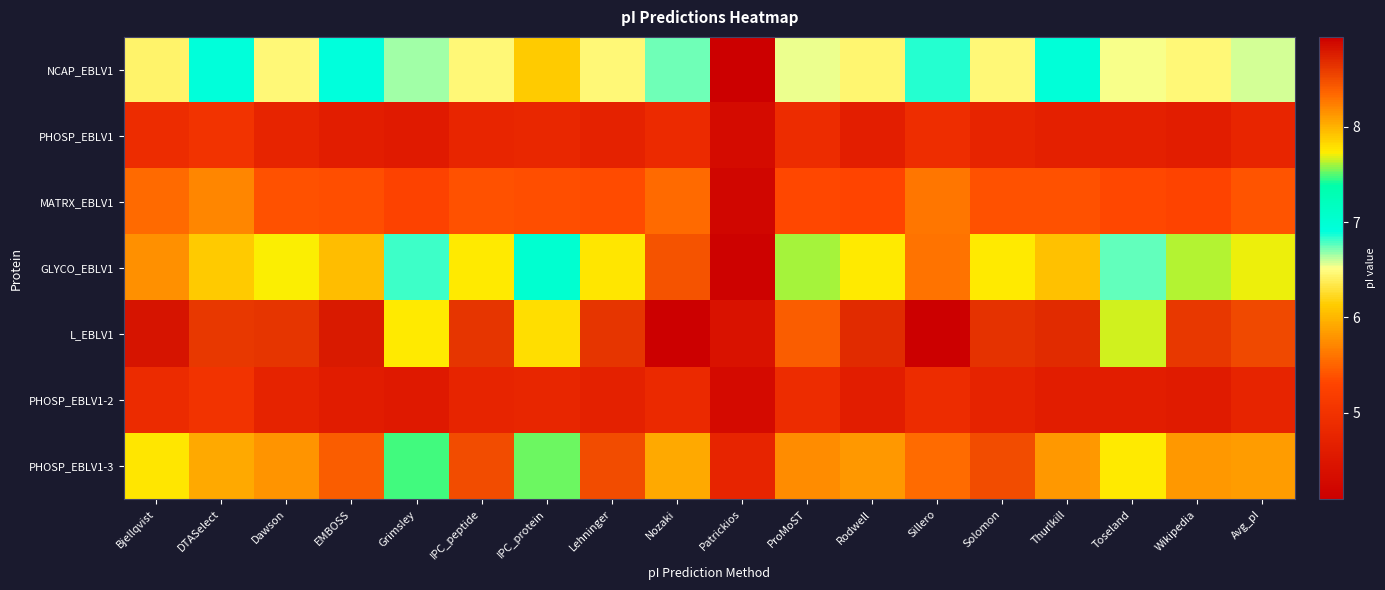

Rank the series by their maximum value, from lowest to highest.

PHOSP_EBLV1-2, PHOSP_EBLV1, MATRX_EBLV1, NCAP_EBLV1, GLYCO_EBLV1, PHOSP_EBLV1-3, L_EBLV1